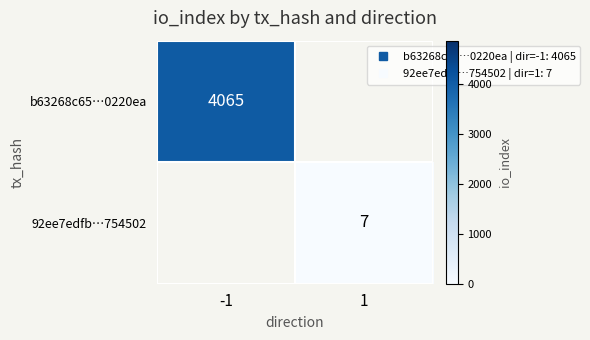

What is the lowest value of the b63268c65…0220ea series?

4065.0